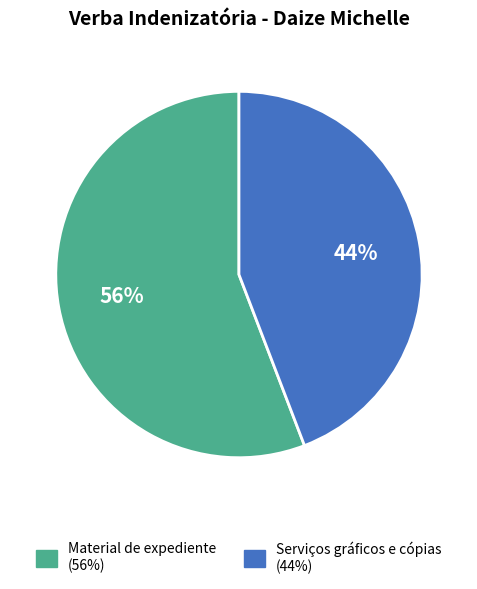

Which category has the biggest portion of the pie?

Material de expediente